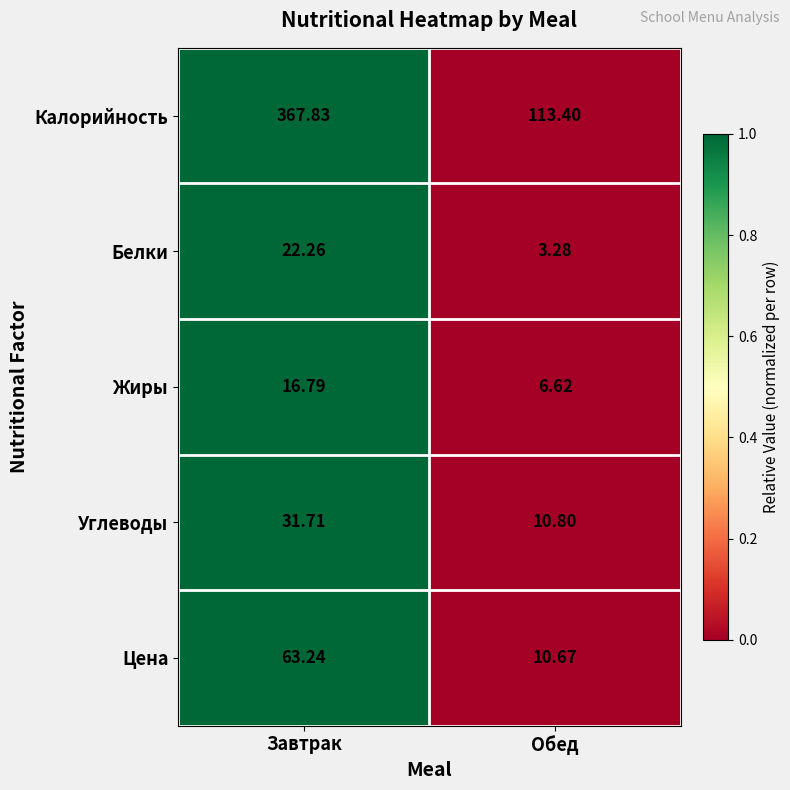

Between Завтрак and Обед, which series saw the biggest shift?

Калорийность